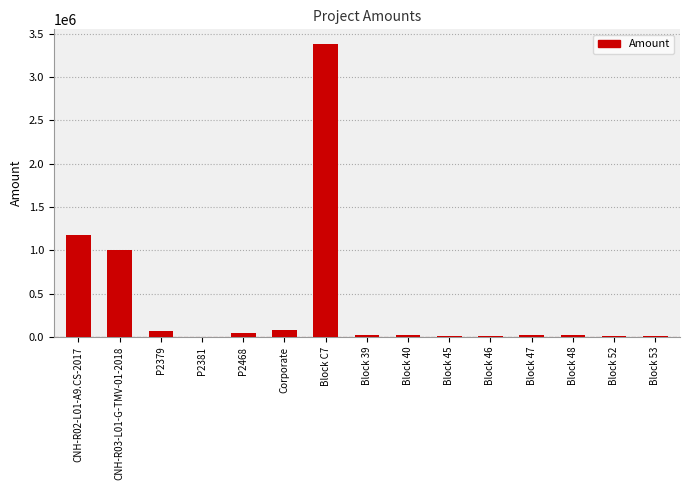

At which category does the chart reach its peak across all series?

Block C7